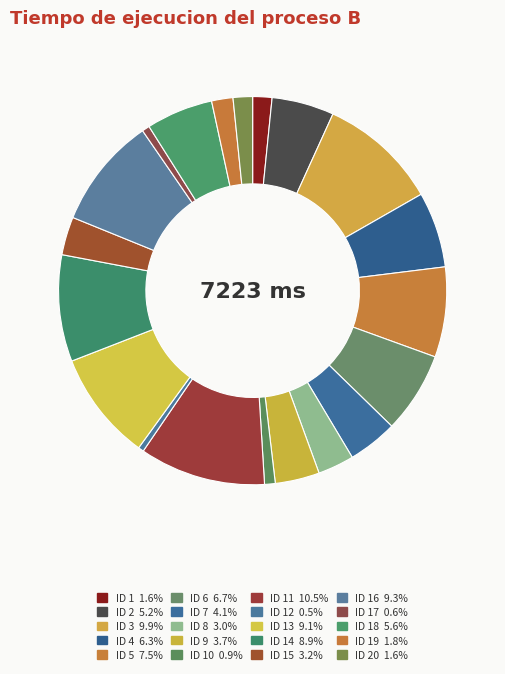

Which slice is the largest?

11